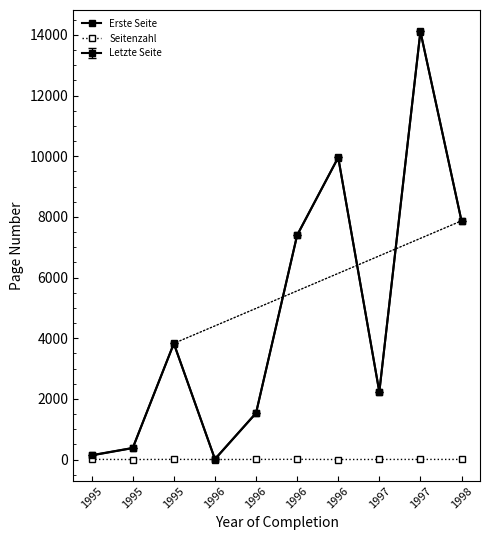

Count the number of categories in the chart.

10